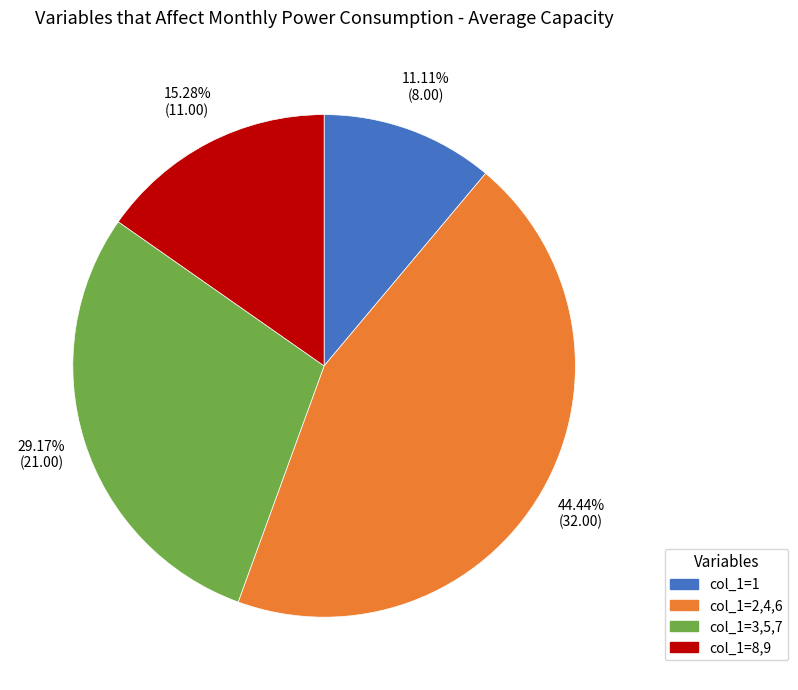

Is the sum of col_1=3,5,7 and col_1=8,9 greater than half?

No